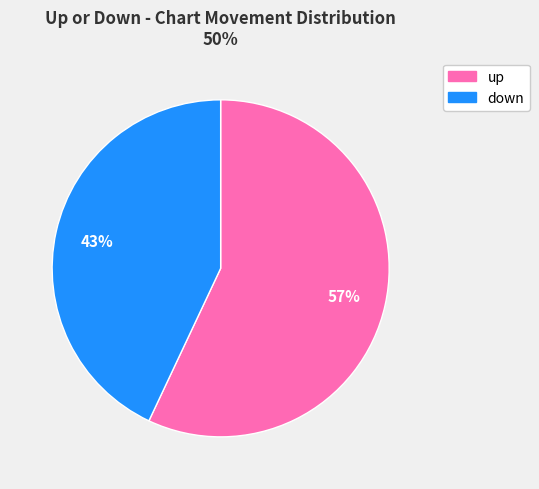

Which slice is the smallest?

down